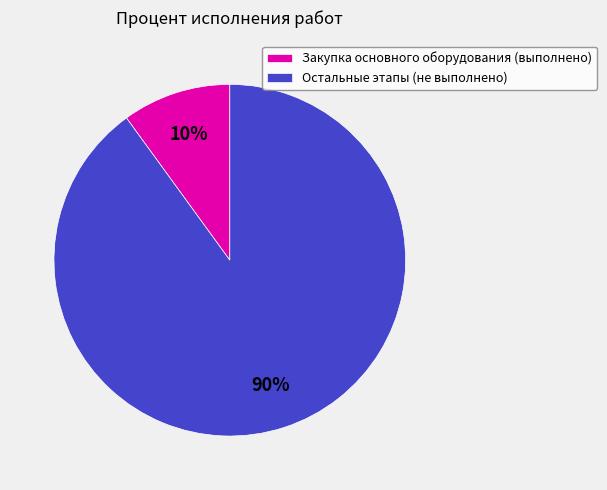

What is the largest slice in the pie chart?

Остальные этапы (не выполнено)